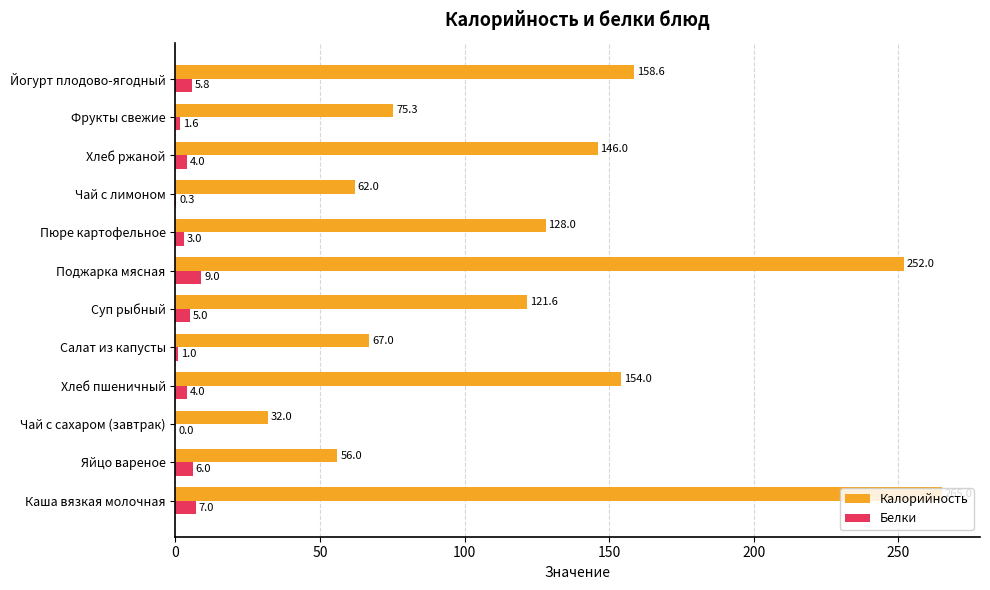

What is the total value across all series at Чай с сахаром (завтрак)?

32.0